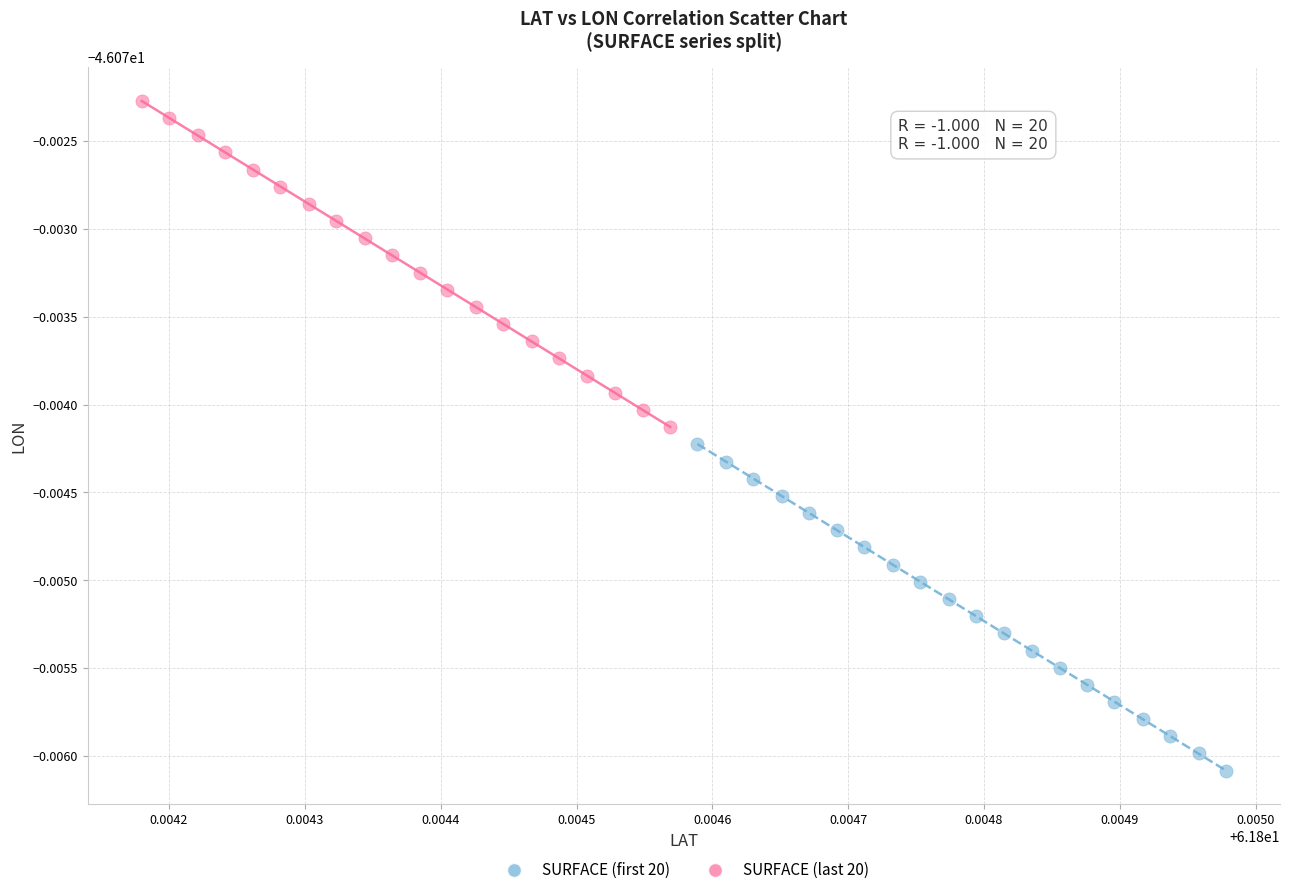

What are all the series names shown in the legend?

SURFACE (first 20), SURFACE (last 20)